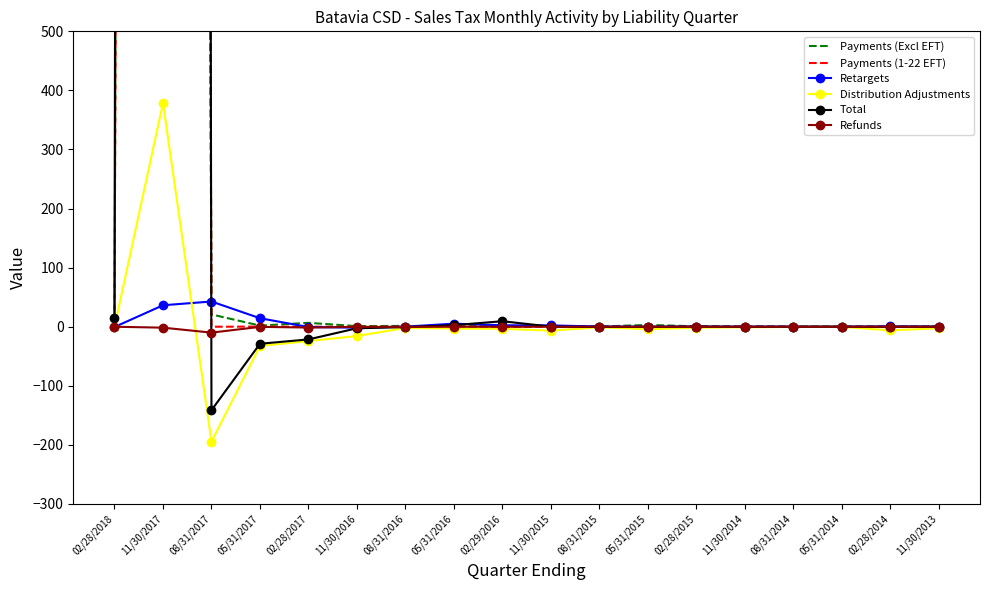

Reading left to right, list all the values displayed in this chart.

Payments (Excl EFT): 10.3	22429.5	20.8	1.9	6.6	1.0	1.4	0.6	1.1	0.8	0.3	3.0	0.7	0.6	0.3	0.3	0.1	0.5
Payments (1-22 EFT): 4.7	22171.6	0.0	0.2	0.0	0.0	0.0	0.0	0.0	0.0	0.0	0.0	0.0	0.0	0.0	0.0	0.0	0.0
Retargets: -0.5	36.3	42.7	14.4	-0.5	-1.6	0.2	5.2	2.4	2.3	0.3	0.1	0.2	0.1	0.1	-0.0	0.5	0.2
Distribution Adjustments: -0.2	378.7	-194.6	-32.6	-24.4	-15.7	-2.1	-3.1	-3.6	-6.6	-1.0	-4.1	-1.7	-0.9	-0.4	-0.3	-6.2	-2.6
Total: 14.2	44952.1	-141.3	-28.8	-21.5	-2.6	-0.7	2.7	9.3	0.2	-0.4	-0.2	0.1	-0.3	-0.1	-0.0	-0.2	0.1
Refunds: -0.0	-1.6	-10.0	-0.2	-1.4	-0.2	-0.2	-0.0	-0.0	-0.0	0.0	-0.0	0.0	0.0	0.0	0.0	0.0	0.0